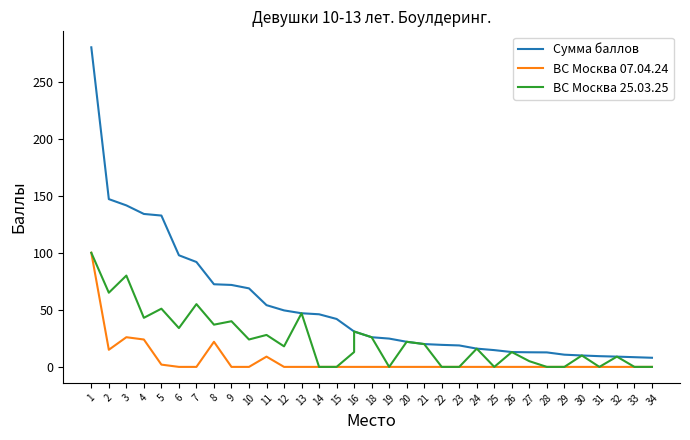

Which series has the widest spread of values?

Сумма баллов